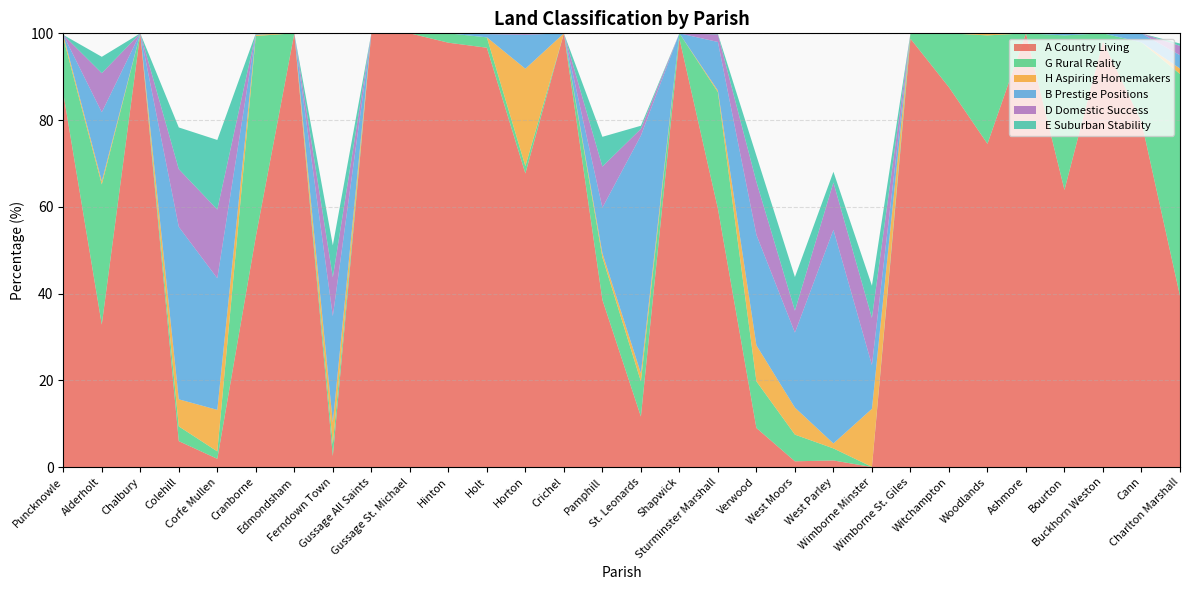

Reading left to right, list all the values displayed in this chart.

A Country Living: 86.2	32.8	100.0	6.0	1.9	53.1	100.0	2.5	100.0	100.0	97.8	96.7	67.7	100.0	38.6	11.6	98.8	59.6	9.0	1.3	1.5	0.0	98.8	87.6	74.5	100.0	63.9	98.2	79.6	39.5
G Rural Reality: 12.7	32.3	0.0	3.4	1.7	46.3	0.0	2.8	0.0	0.0	2.2	2.4	1.7	0.0	9.8	8.1	1.2	26.9	10.8	6.2	2.8	0.0	1.2	12.4	25.0	0.0	35.6	1.8	18.3	51.2
H Aspiring Homemakers: 0.7	0.7	0.0	6.2	9.6	0.3	0.0	5.0	0.0	0.0	0.0	0.0	22.4	0.0	1.0	1.9	0.0	0.4	8.3	6.2	1.1	13.4	0.0	0.0	0.5	0.0	0.0	0.0	0.0	1.3
B Prestige Positions: 0.0	15.9	0.0	39.8	30.3	0.3	0.0	24.5	0.0	0.0	0.0	0.7	7.8	0.0	10.5	54.8	0.0	11.2	25.5	17.3	49.2	10.1	0.0	0.0	0.0	0.0	0.5	0.0	2.1	3.1
D Domestic Success: 0.0	9.0	0.0	13.3	15.8	0.0	0.0	9.0	0.0	0.0	0.0	0.2	0.3	0.0	9.5	1.6	0.0	1.7	12.2	5.1	10.9	10.9	0.0	0.0	0.0	0.0	0.0	0.0	0.0	2.2
E Suburban Stability: 0.0	3.8	0.0	9.6	16.0	0.0	0.0	7.4	0.0	0.0	0.0	0.0	0.0	0.0	6.9	0.7	0.0	0.1	6.0	7.8	2.5	7.4	0.0	0.0	0.0	0.0	0.0	0.0	0.0	0.5